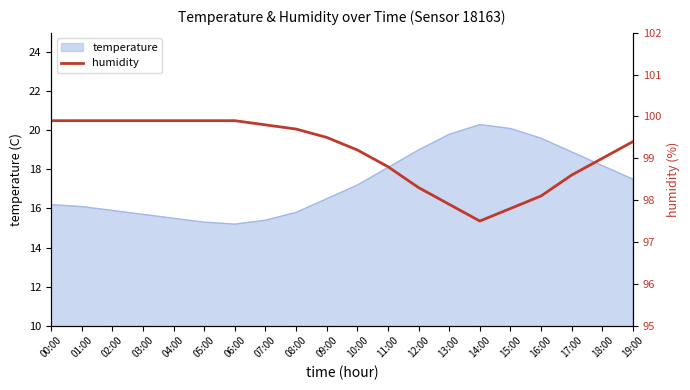

The chart shows a value of 99.0 at 18:00. True or false?

True